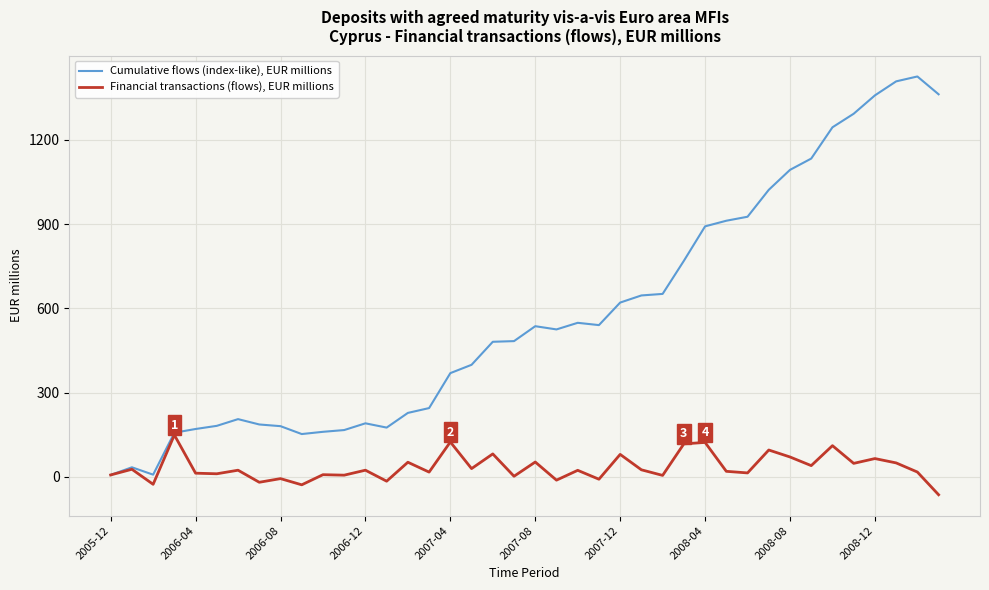

How many lines are shown in the chart?

2